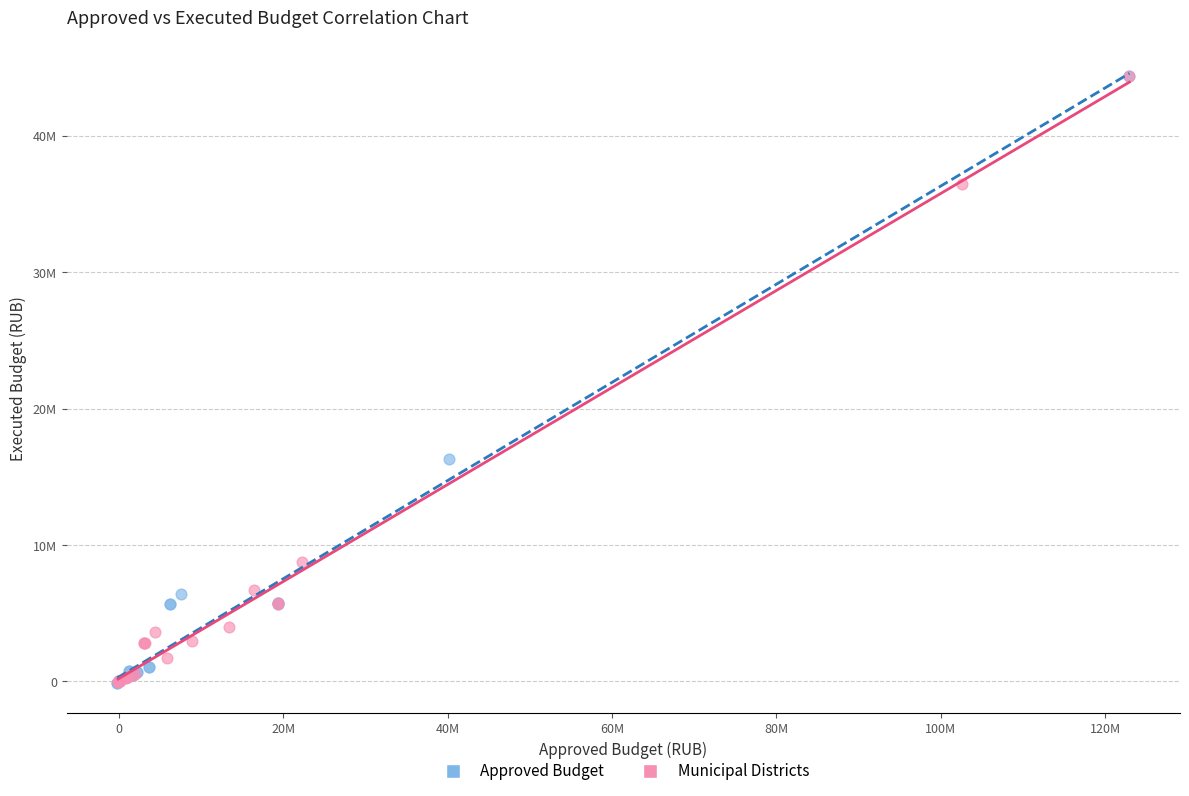

What are all the series names shown in the legend?

Approved Budget, Municipal Districts